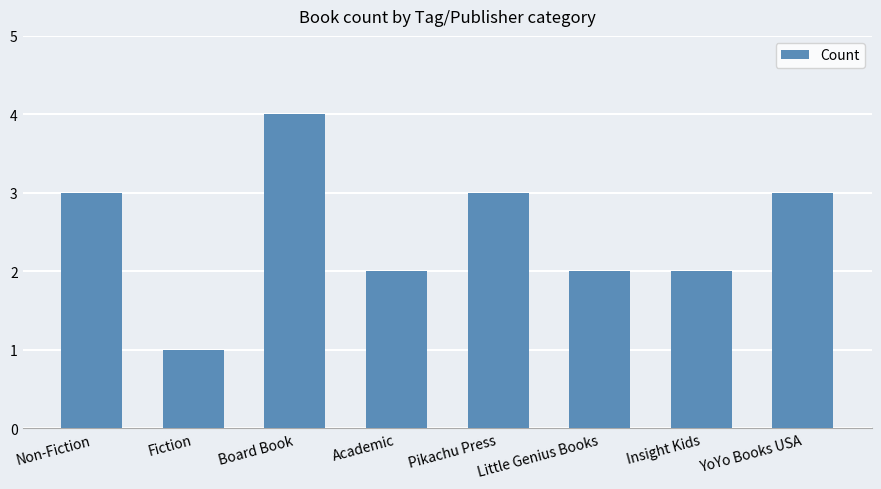

How many series are shown in this chart?

1